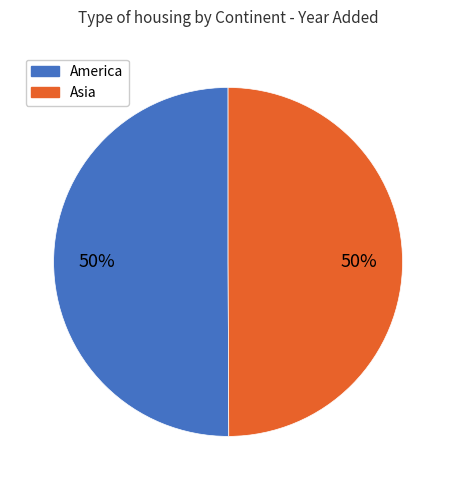

Is the sum of Asia and America greater than half?

Yes